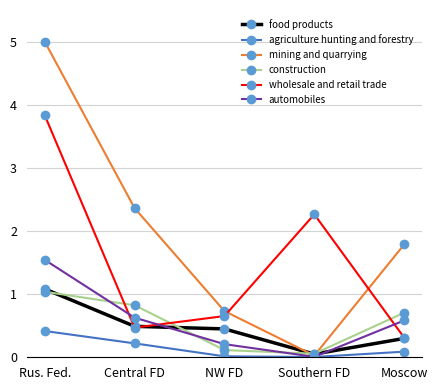

Between which two adjacent categories do mining and quarrying and construction first intersect?

NW FD and Southern FD